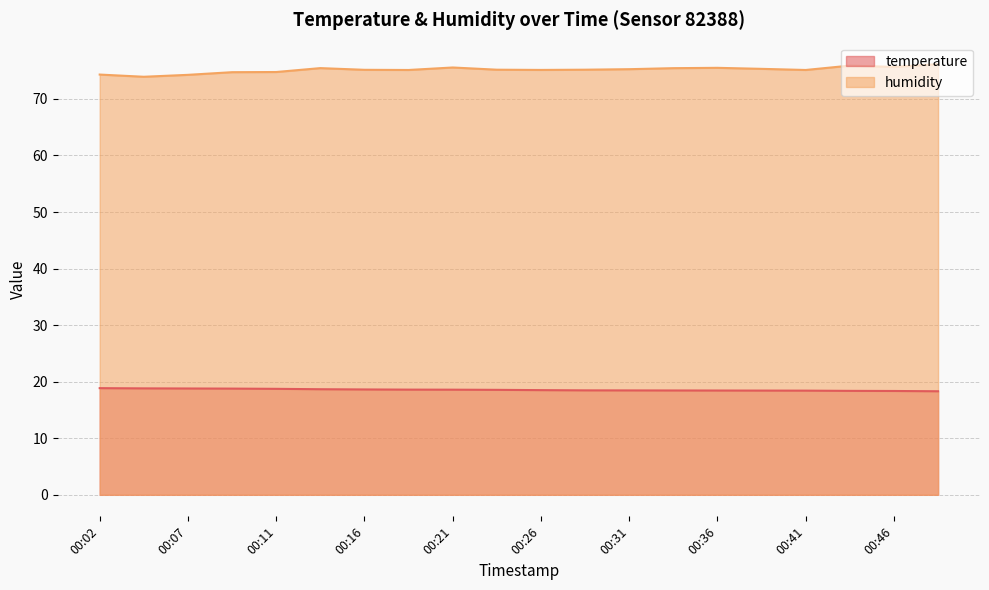

What is the spread (max minus min) of values at 00:07?

55.5